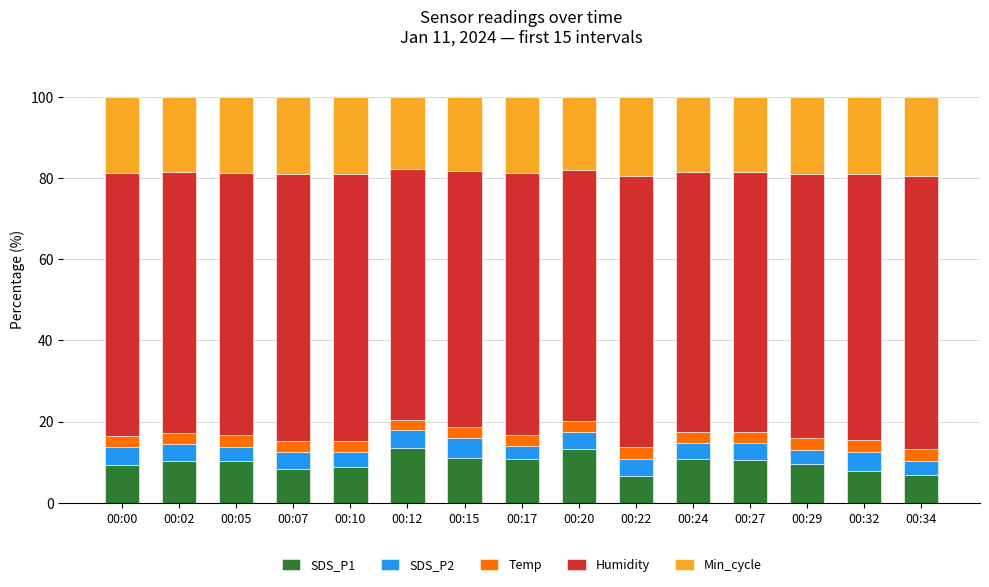

The value of SDS_P1 at 00:00 is 9.4. True or false?

True